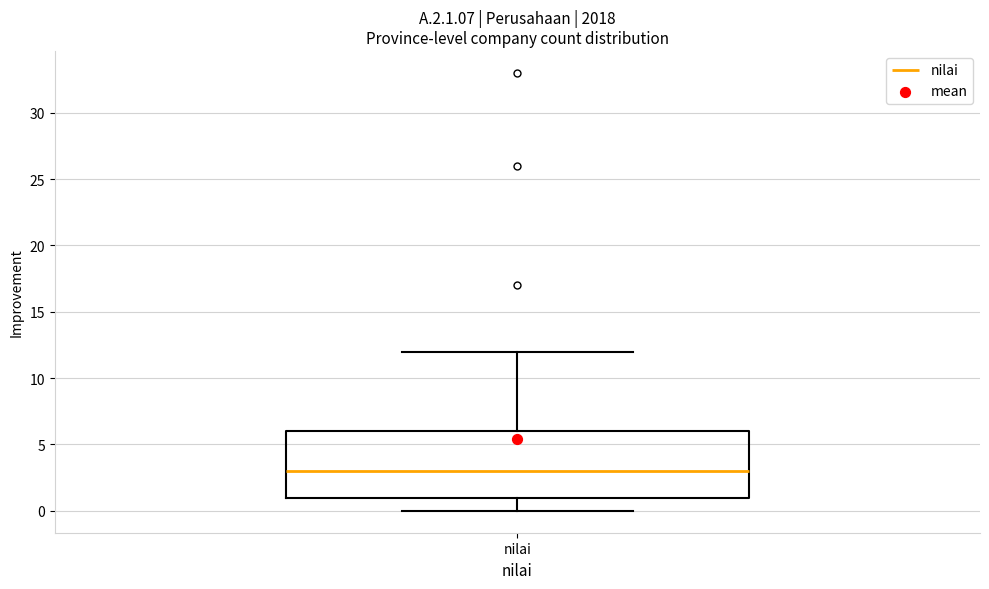

Transcribe this box plot: give where the median line is, the range the box spans, and where the two whiskers end, as read against the y-axis. The values are not printed on the chart, so give them approximately, as read against the axis.

median 3, box 1 to 6, whiskers 0 to 12